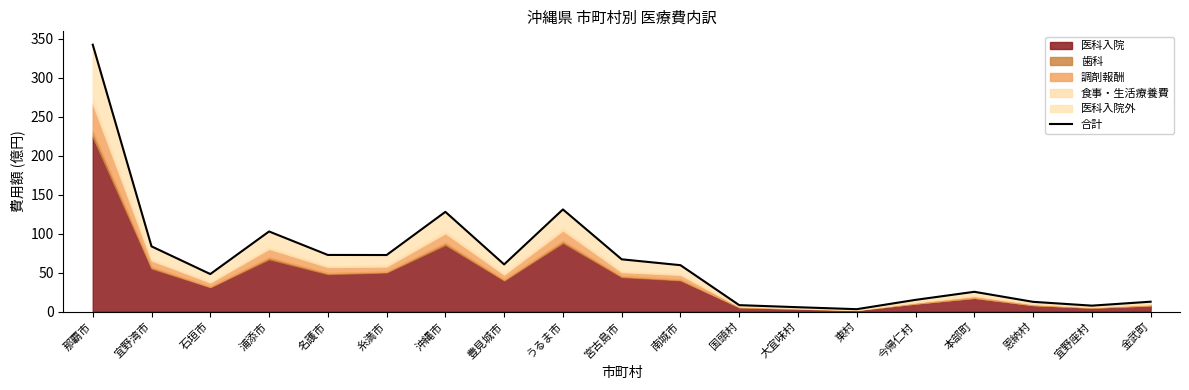

How many points are lower than both their immediate neighbors (excluding endpoints)?

5